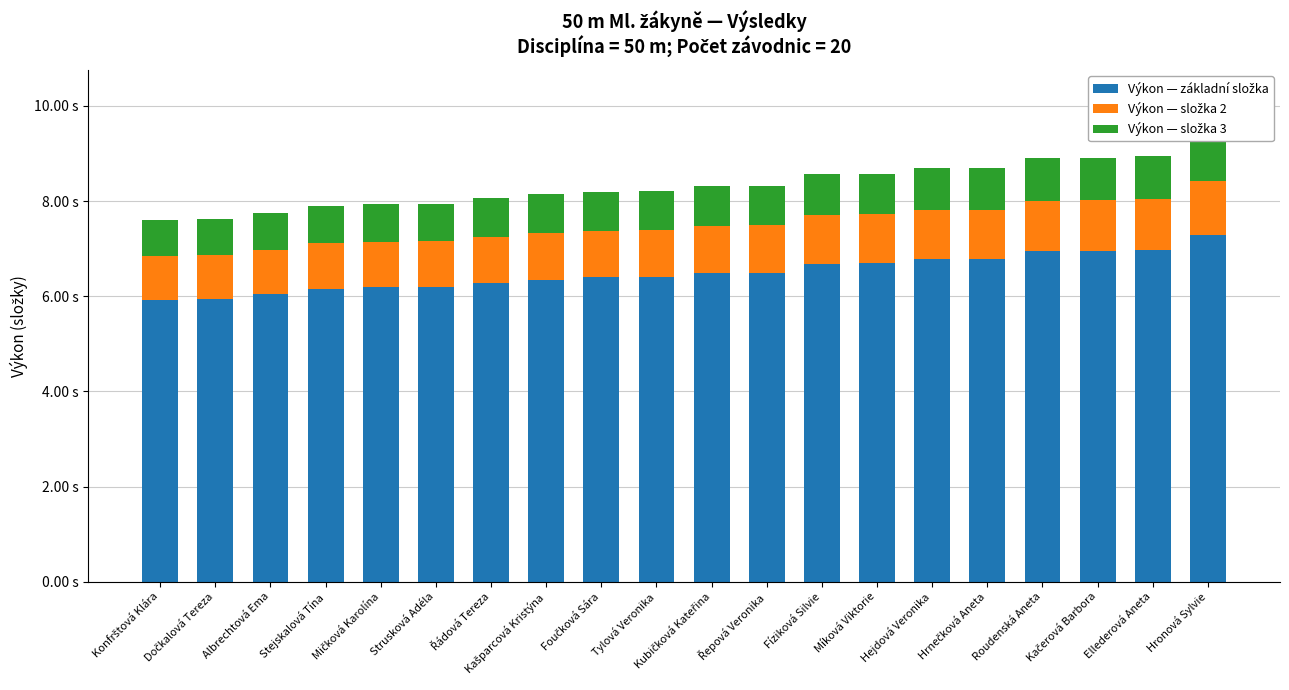

What is the total value across all series at Stejskalová Tína?

7.9